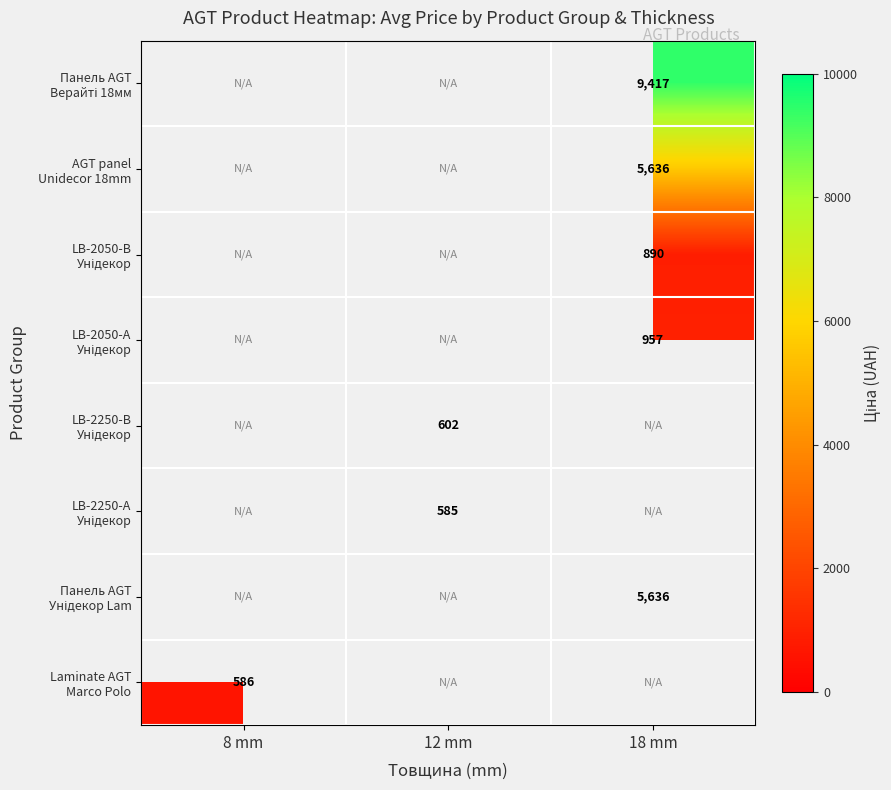

At which label does LB-2250-А Унідекор first exceed 585?

12 mm